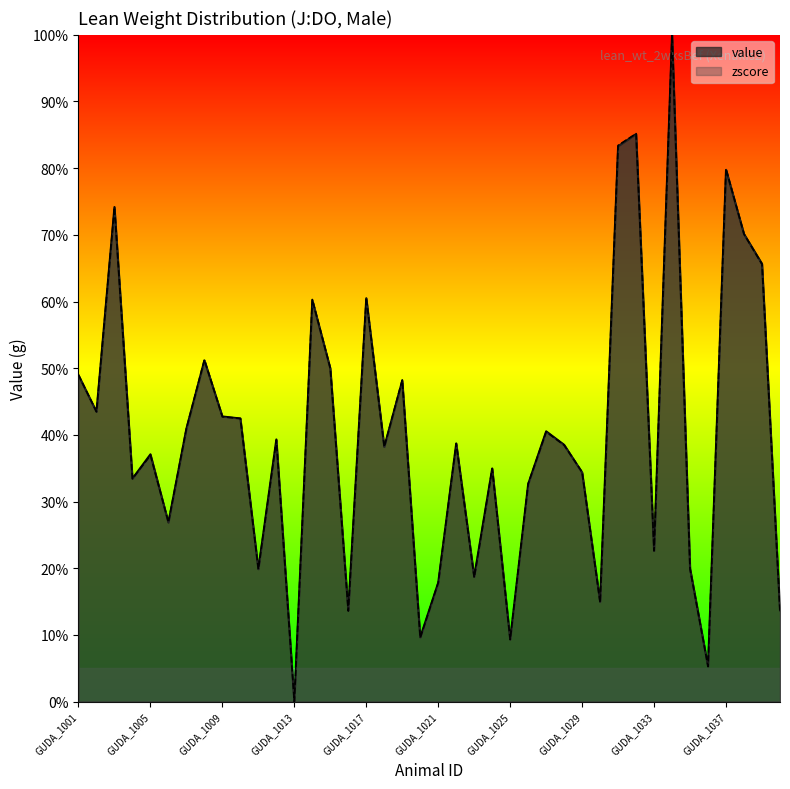

Where does the zscore series first go above 38?

GUDA_1001